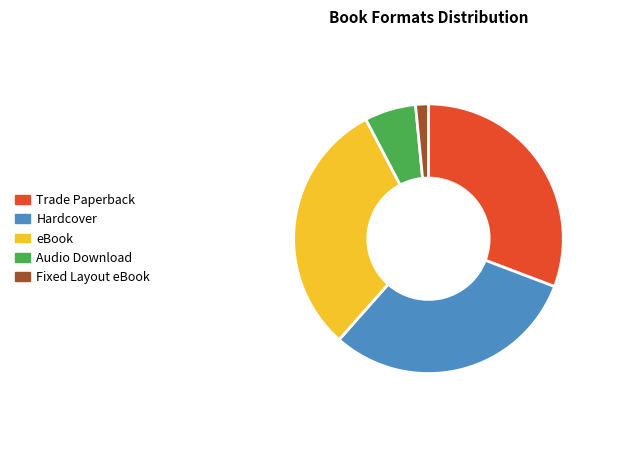

Which category has the smallest portion of the pie?

Fixed Layout eBook